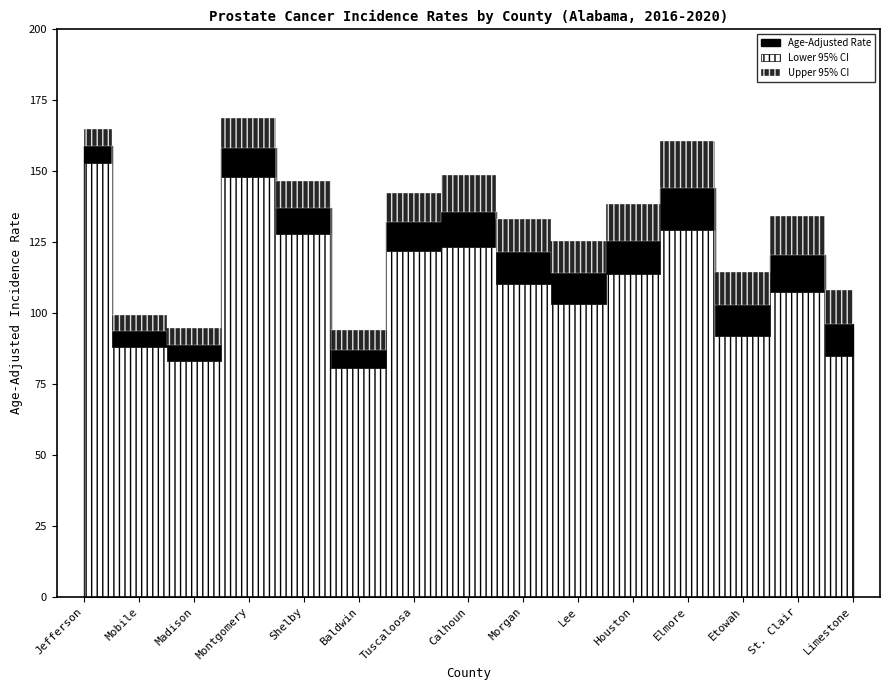

Which category has the lowest value across all series?

Baldwin